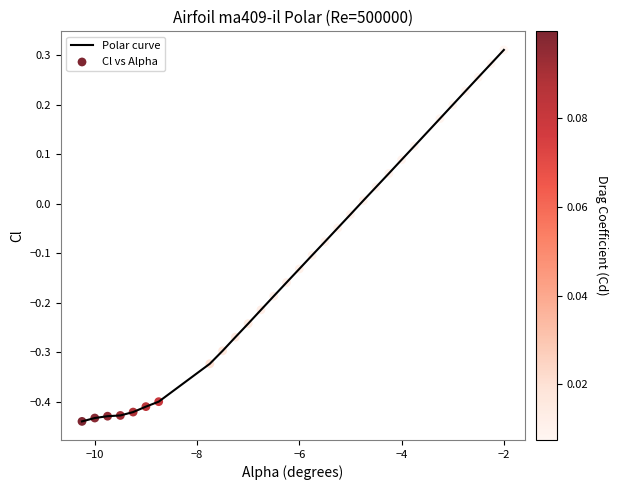

How many lines are shown in the chart?

1